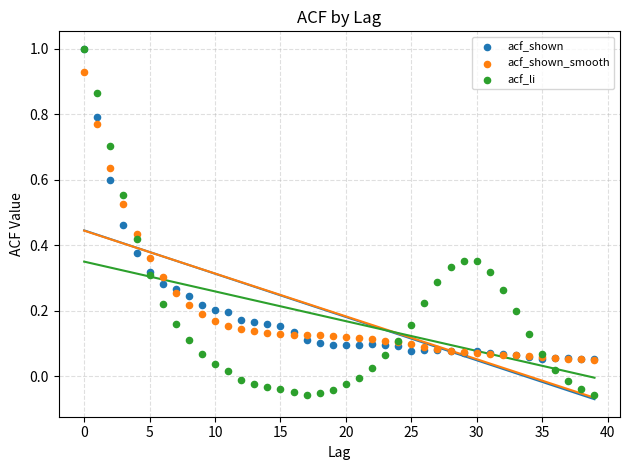

What are all the series names shown in the legend?

acf_shown, acf_shown_smooth, acf_li